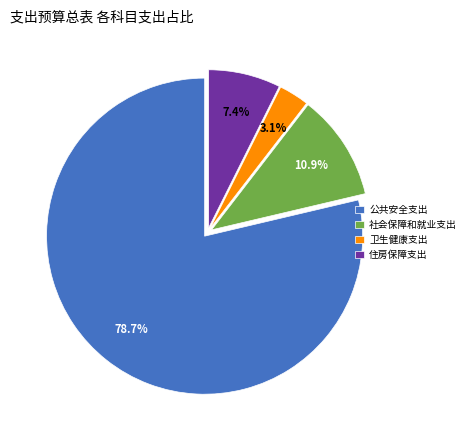

Which category has the biggest portion of the pie?

公共安全支出